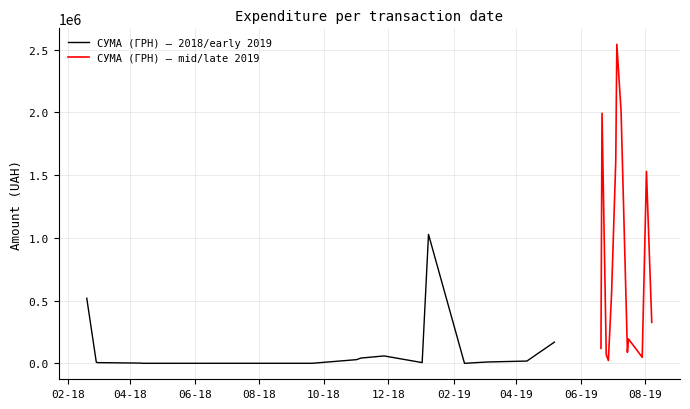

The value at 02.01.2019 is 6863.2. True or false?

True